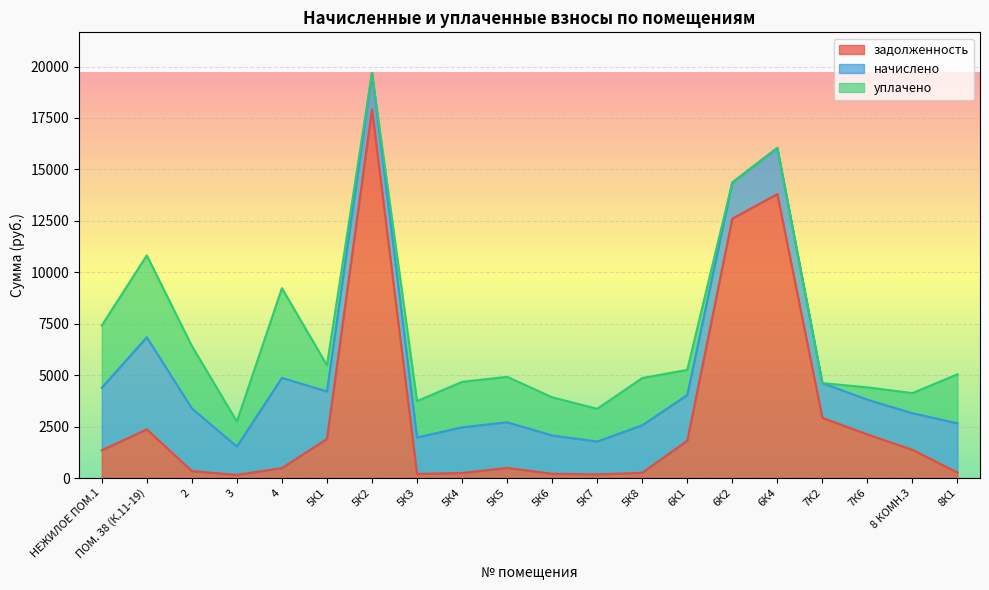

Reading left to right, what are all the values shown in this chart?

задолженность: НЕЖИЛОЕ ПОМ.1=1350.2	ПОМ. 38 (К.11-19)=2365.3	2=338.5	3=153.0	4=486.6	5К1=1900.4	5К2=17918.2	5К3=197.2	5К4=246.6	5К5=492.9	5К6=207.0	5К7=177.4	5К8=256.3	6К1=1812.3	6К2=12609.4	6К4=13802.6	7К2=2926.8	7К6=2119.8	8 КОМН.3=1372.0	8К1=265.9
начислено: НЕЖИЛОЕ ПОМ.1=3037.9	ПОМ. 38 (К.11-19)=4477.1	2=3046.9	3=1376.9	4=4379.3	5К1=2309.6	5К2=1774.8	5К3=1774.8	5К4=2218.9	5К5=2218.1	5К6=1862.7	5К7=1596.2	5К8=2306.9	6К1=2220.8	6К2=1753.5	6К4=2243.9	7К2=1686.9	7К6=1686.9	8 КОМН.3=1776.6	8К1=2393.1
уплачено: НЕЖИЛОЕ ПОМ.1=3025.0	ПОМ. 38 (К.11-19)=3979.6	2=3033.8	3=1218.0	4=4360.6	5К1=1273.2	5К2=0.0	5К3=1767.2	5К4=2209.5	5К5=2208.6	5К6=1854.8	5К7=1589.4	5К8=2297.0	6К1=1224.2	6К2=0.0	6К4=0.0	7К2=0.0	7К6=600.0	8 КОМН.3=979.4	8К1=2382.9